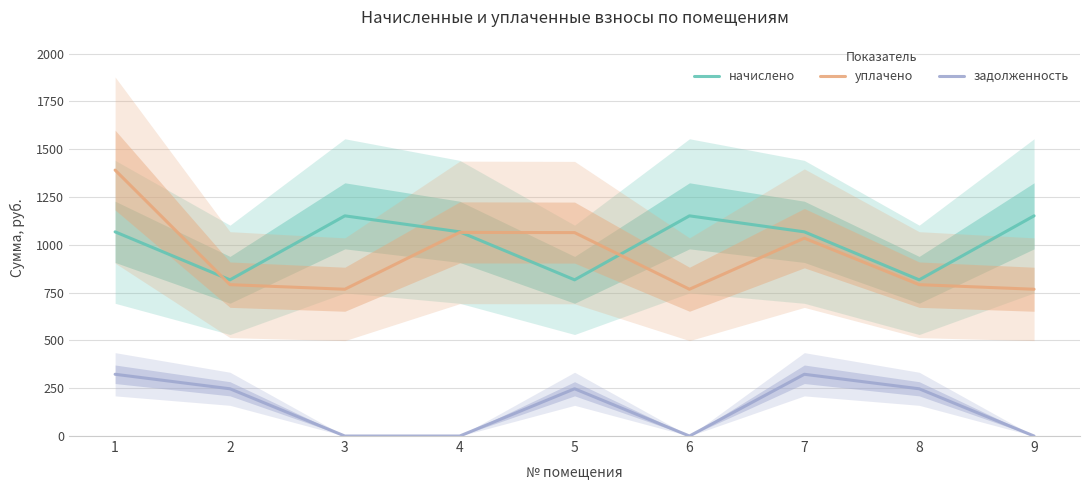

What is the sum of the начислено values at 6 and 9?

2303.3